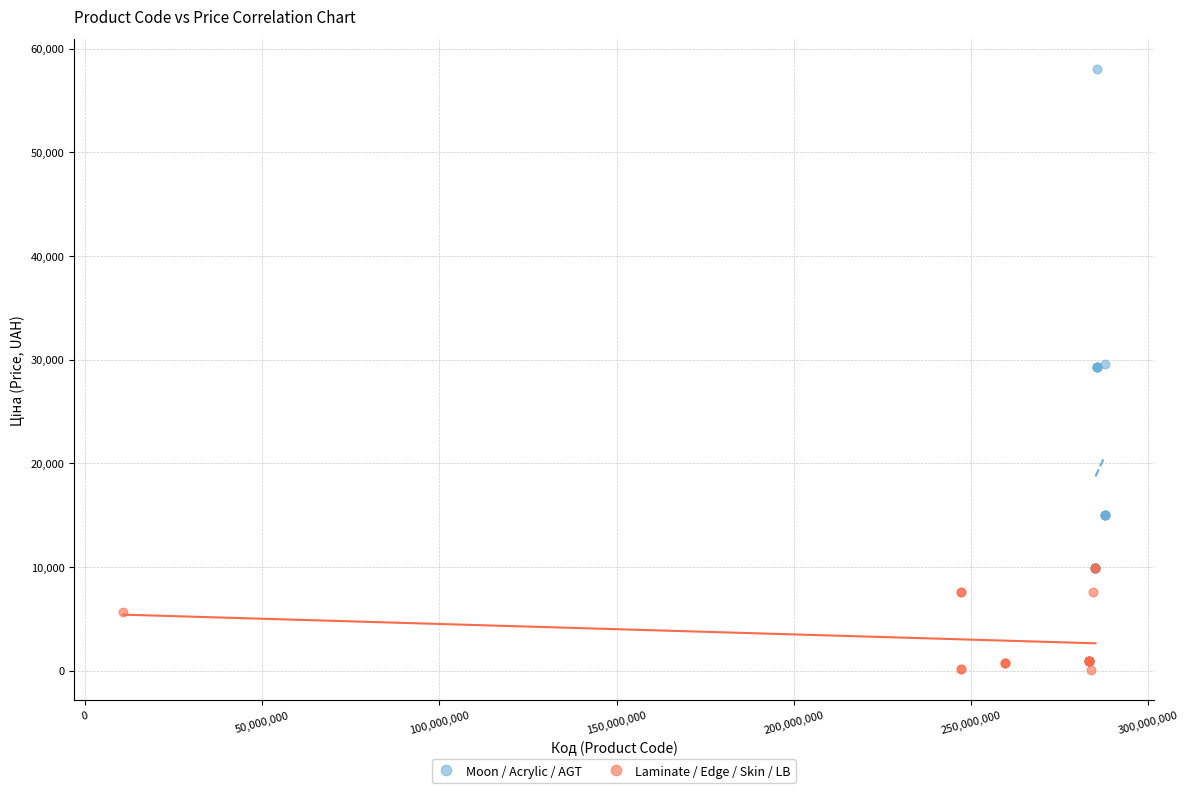

Which series contains the lowest Y value?

Laminate / Edge / Skin / LB